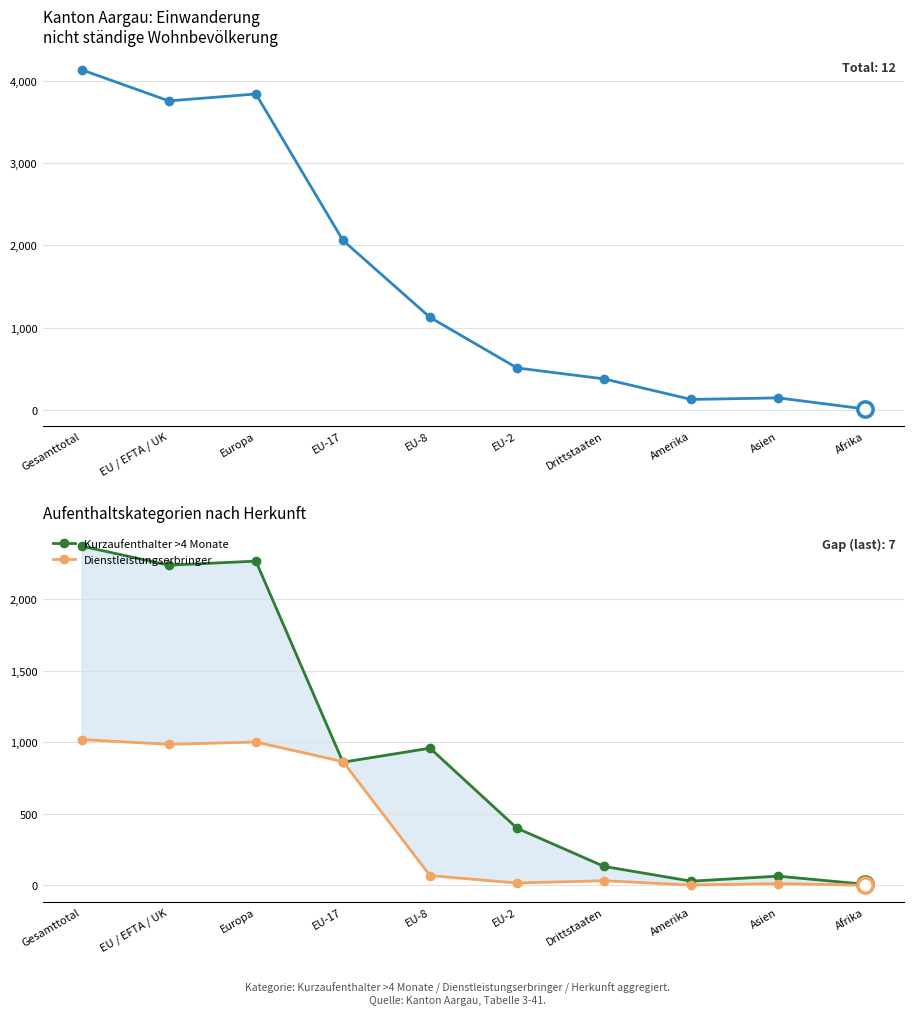

What is the label of the 10th point from the left?

Afrika